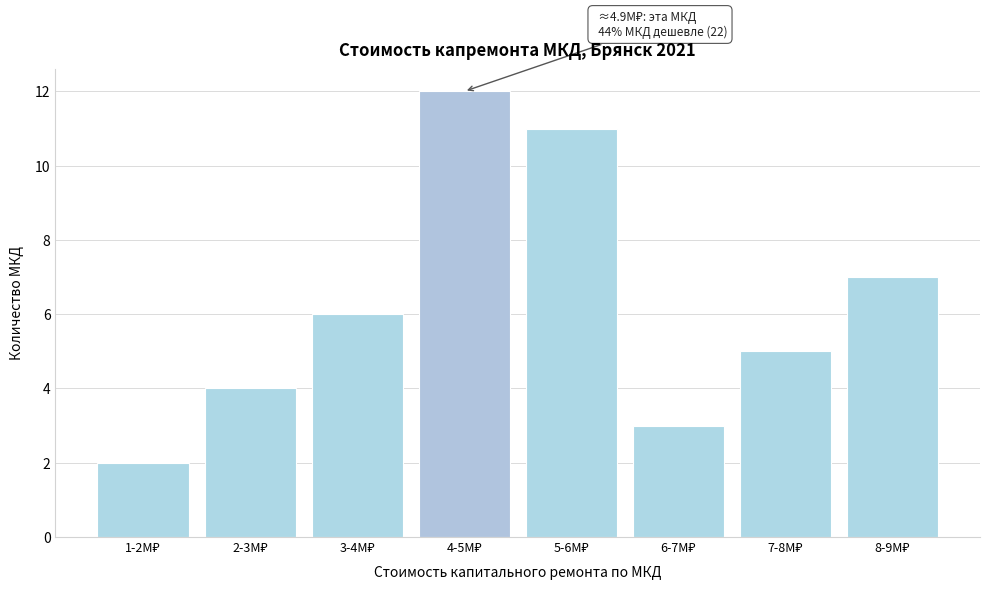

Reading right to left, extract all data points from this chart.

7	5	3	11	12	6	4	2